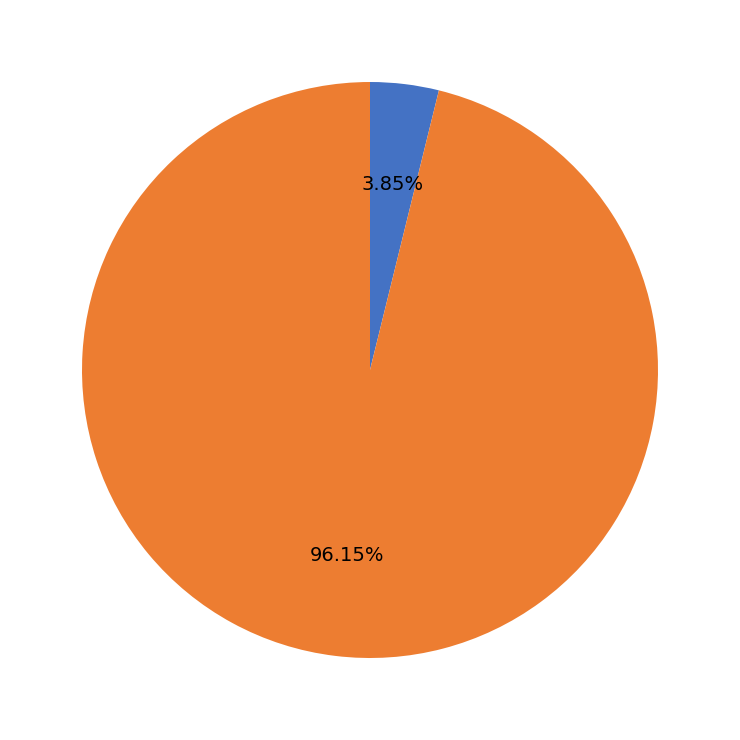

Is there any slice that represents more than half of the pie?

Yes